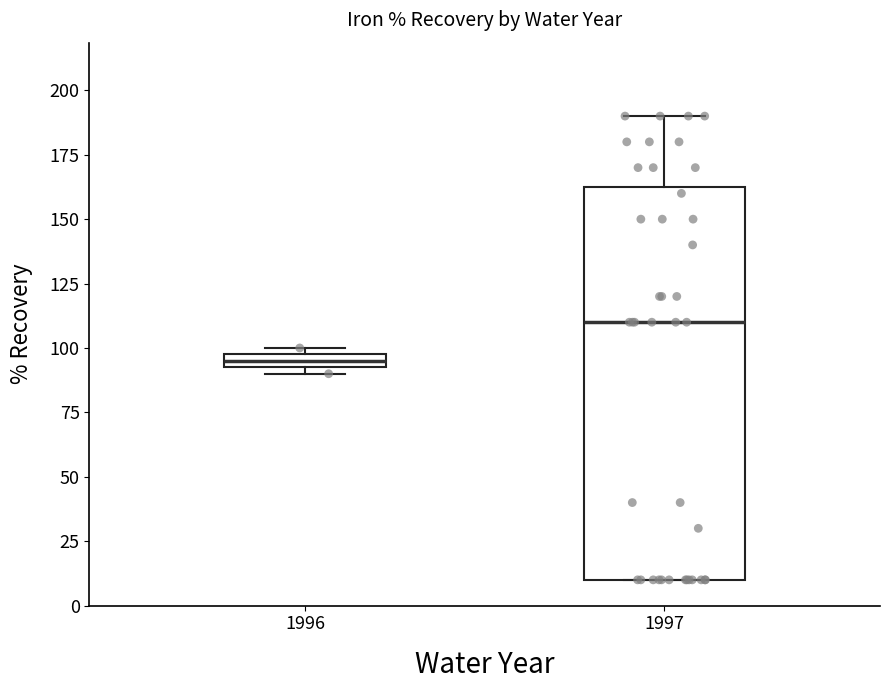

Which box's median line is the lowest?

1996